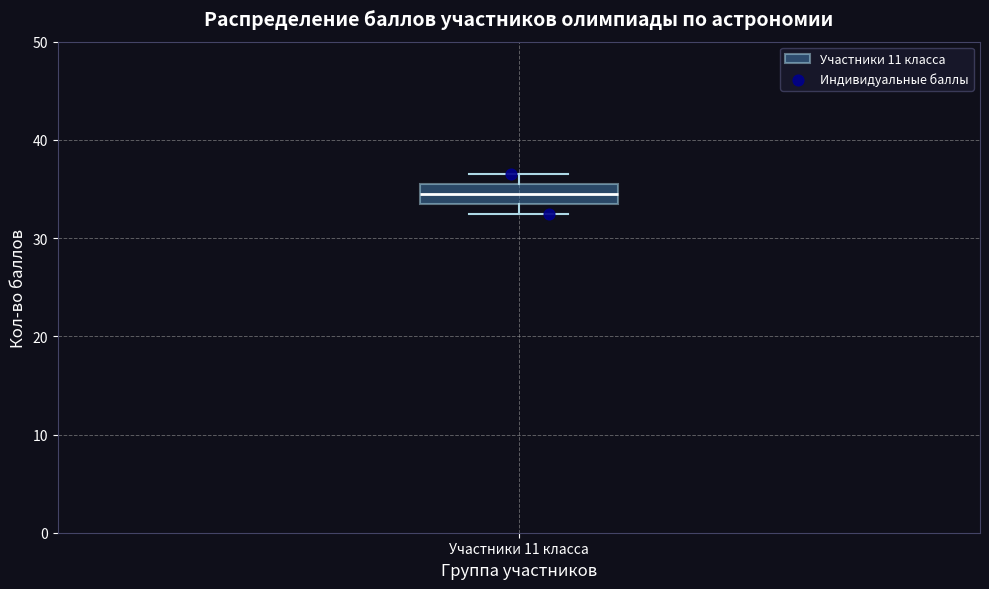

Transcribe this box plot: give where the median line is, the range the box spans, and where the two whiskers end, as read against the y-axis. The values are not printed on the chart, so give them approximately, as read against the axis.

median 35, box 34 to 36, whiskers 33 to 37